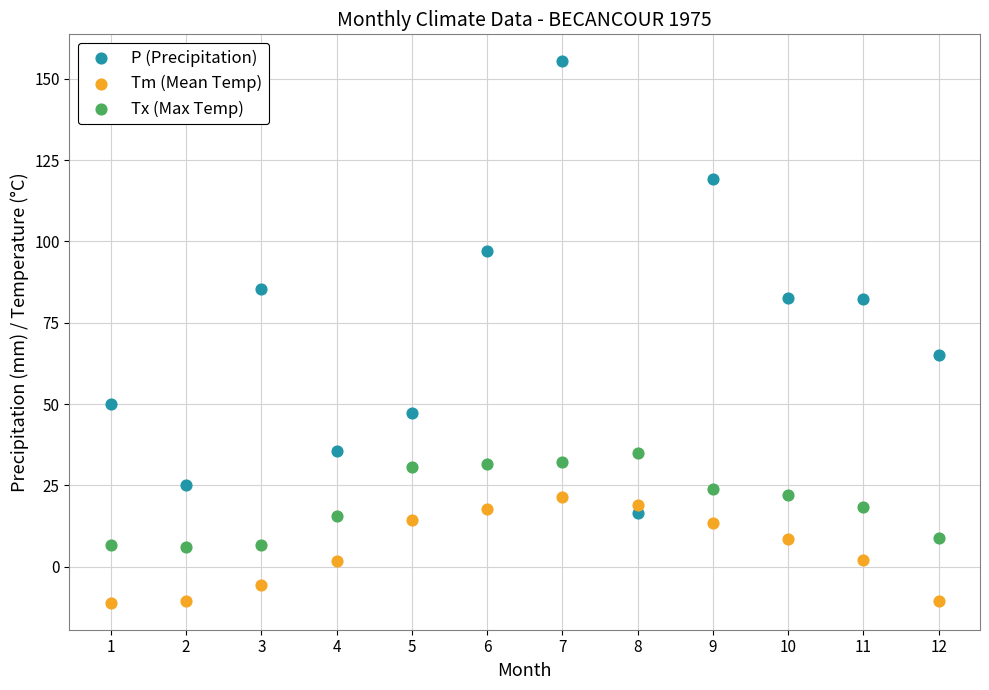

Across all data points, what is the range of X values (max minus min)?

11.0